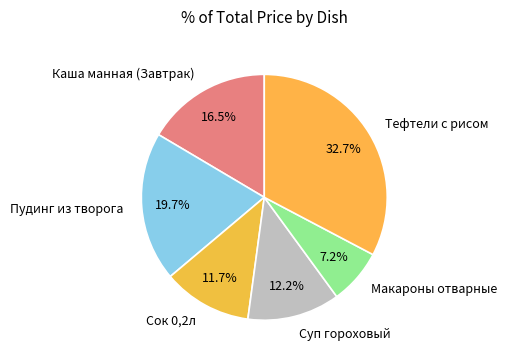

Does Сок 0,2л represent more than half of the total?

No